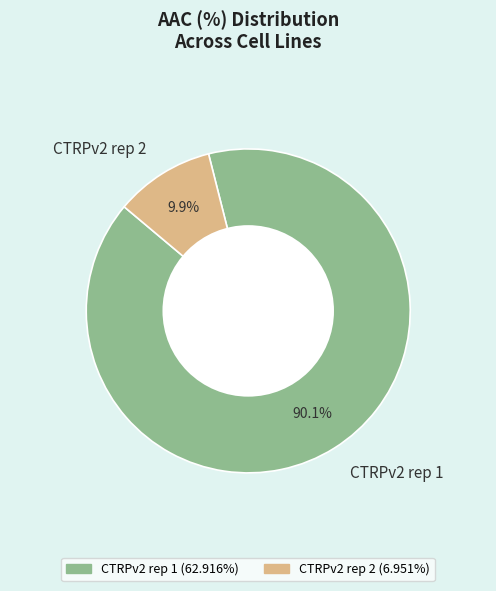

What is the ratio of the value at CTRPv2 rep 1 to the value at CTRPv2 rep 2?

9.1